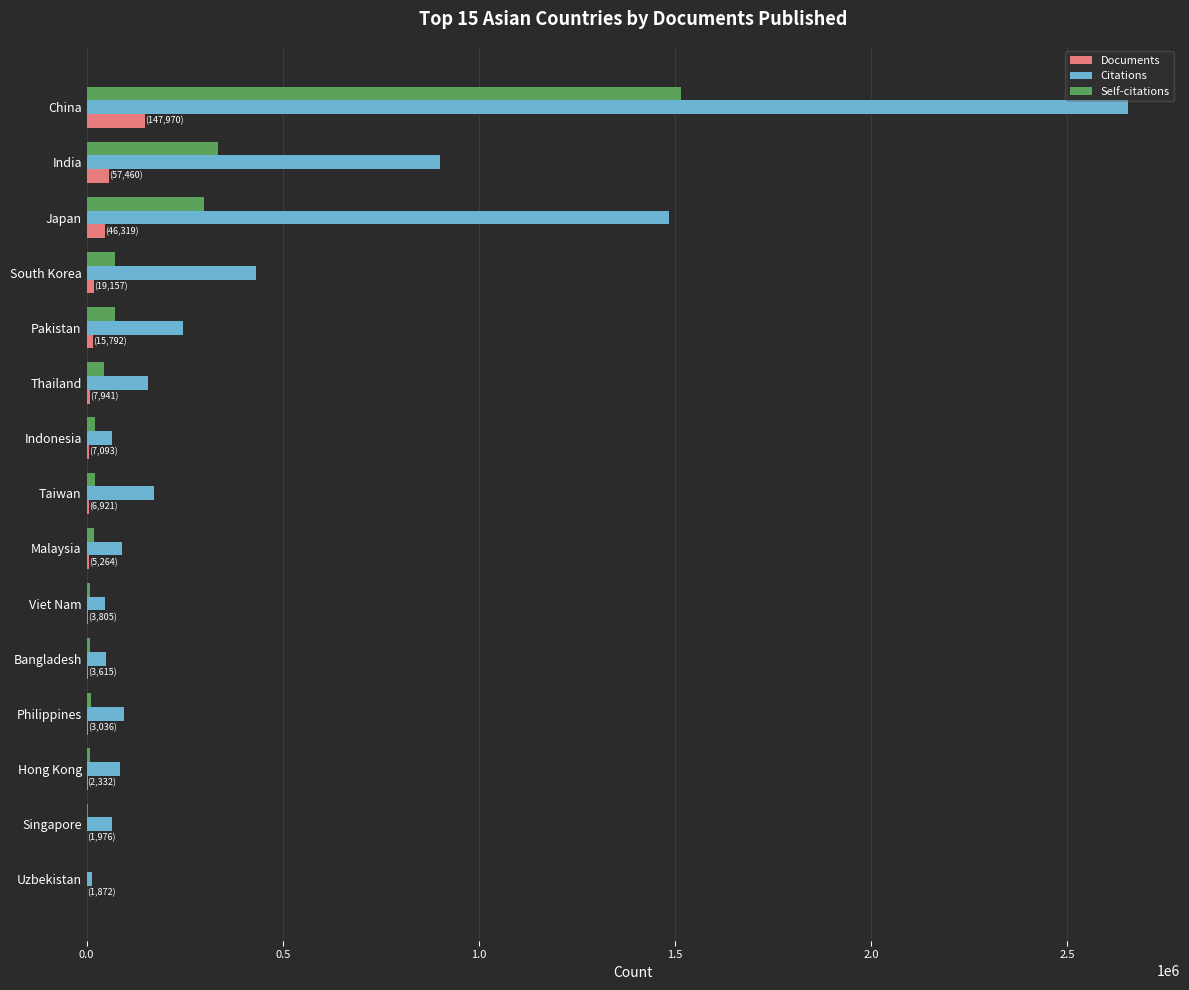

At which category is the sum across all series the highest?

China